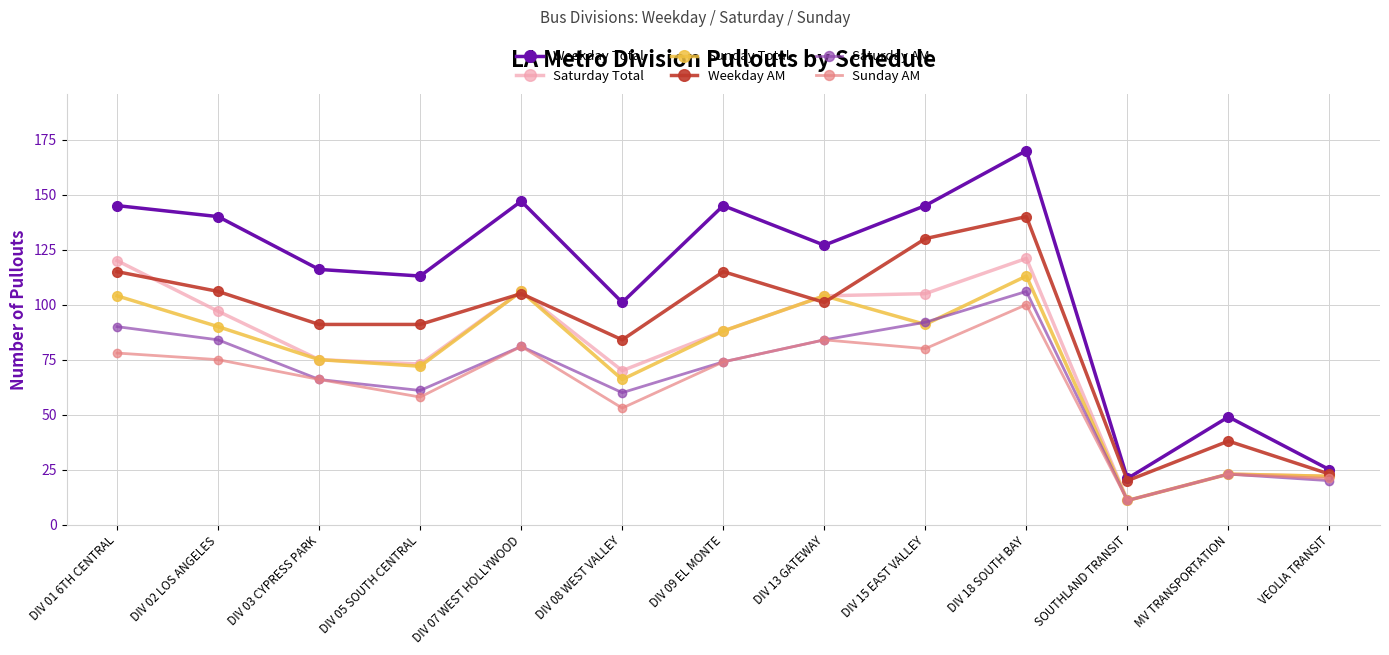

Is this an area chart (filled region under the line)?

No